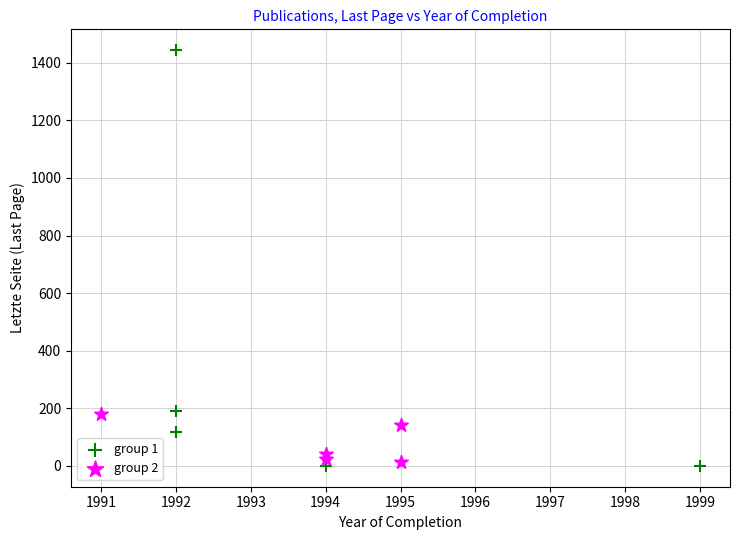

Which series has the largest Y range (max minus min)?

group 1